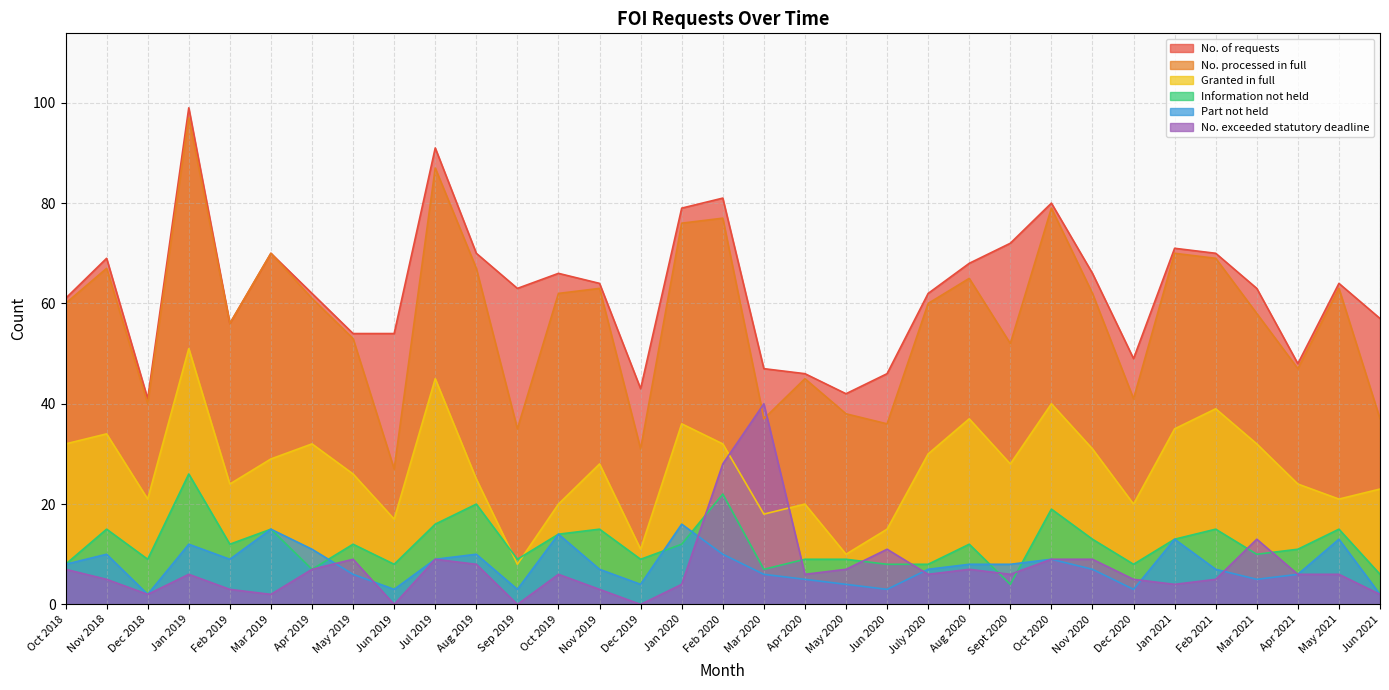

True or false: Information not held and No. of requests cross at least once.

False